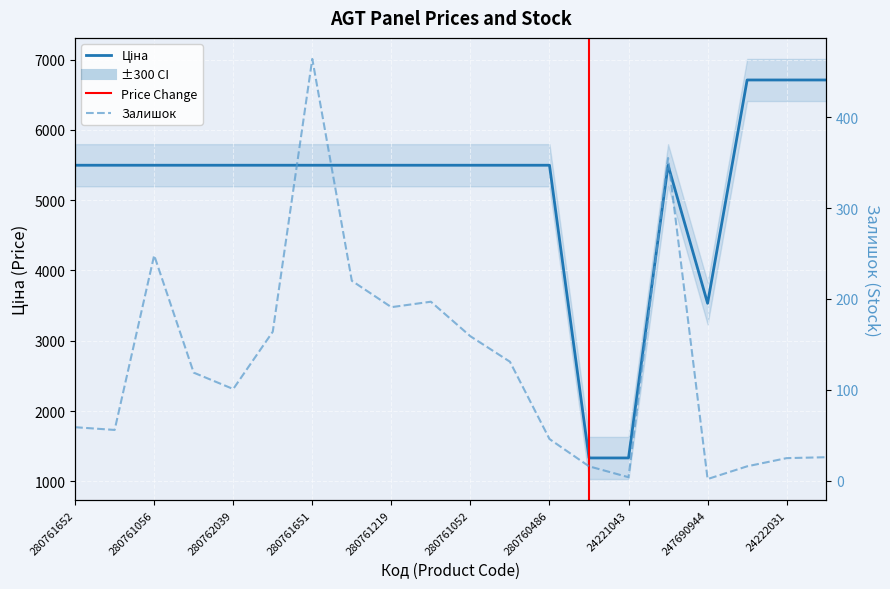

Reading left to right, extract all data points from this chart.

Ціна: 280761652=5497.3	280761644=5497.3	280761056=5497.3	280761054=5497.3	280762039=5497.3	280761857=5497.3	280761651=5497.3	280761650=5497.3	280761219=5497.3	280761055=5497.3	280761052=5497.3	280760923=5497.3	280760486=5497.3	24221099=1332.7	24221043=1332.7	275990524=5497.3	247690944=3533.1	24222037=6710.2	24222031=6710.2	24221901=6710.2
Залишок: 280761652=59.0	280761644=56.0	280761056=248.0	280761054=119.0	280762039=101.0	280761857=164.0	280761651=464.0	280761650=220.0	280761219=191.0	280761055=197.0	280761052=159.0	280760923=131.0	280760486=46.0	24221099=16.0	24221043=4.0	275990524=355.0	247690944=2.0	24222037=16.0	24222031=25.0	24221901=26.0